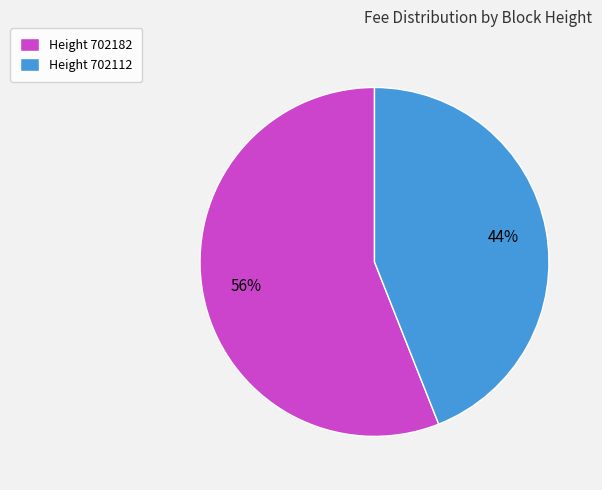

Which slice is the smallest?

Height 702112